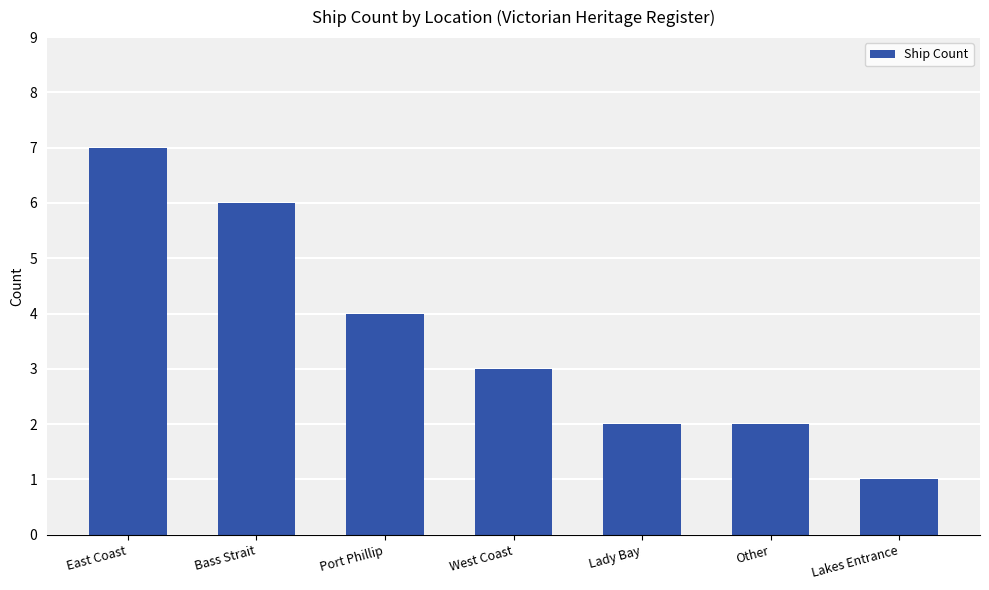

Count the number of categories in the chart.

7